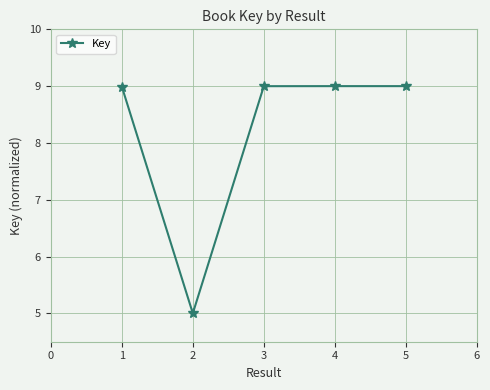

The chart shows a value of 4.6 at 4. True or false?

False